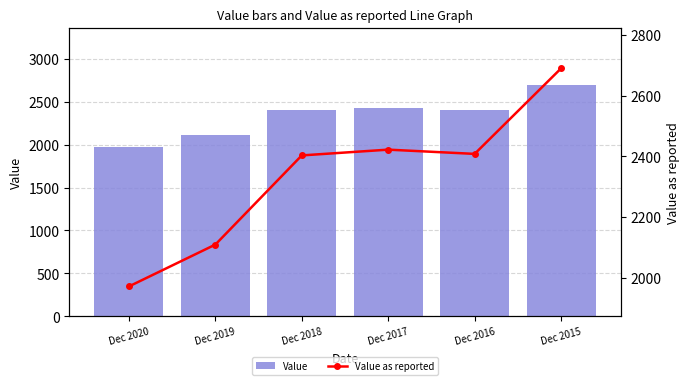

What is the sum of the Value as reported values at Dec 2017 and Dec 2018?

4825